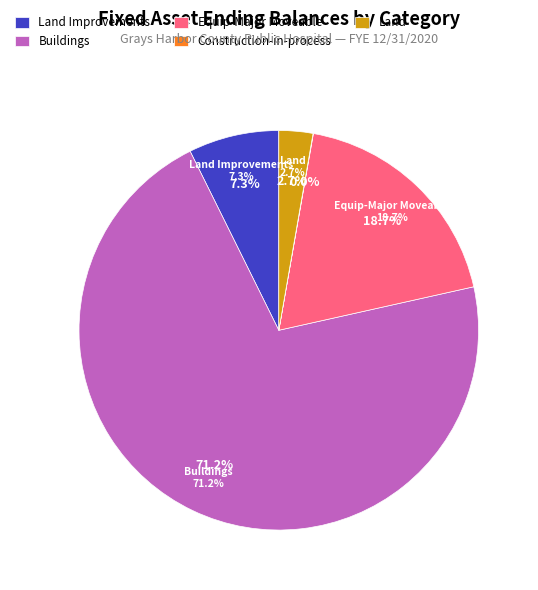

What is the change in value from Buildings to Equip-Major Moveable?

-31578616